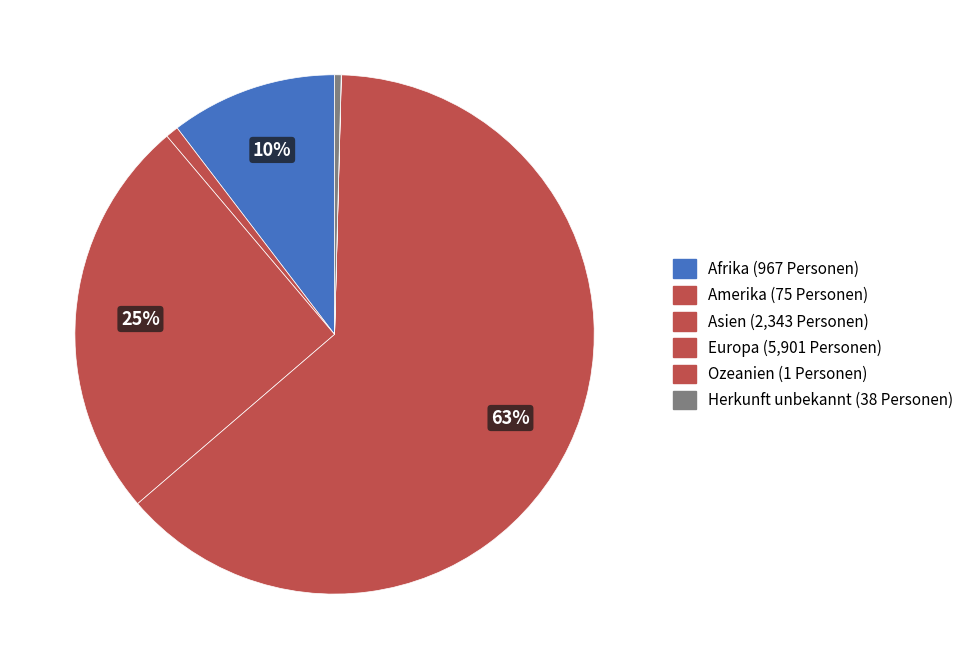

Which slice is the largest?

Europa